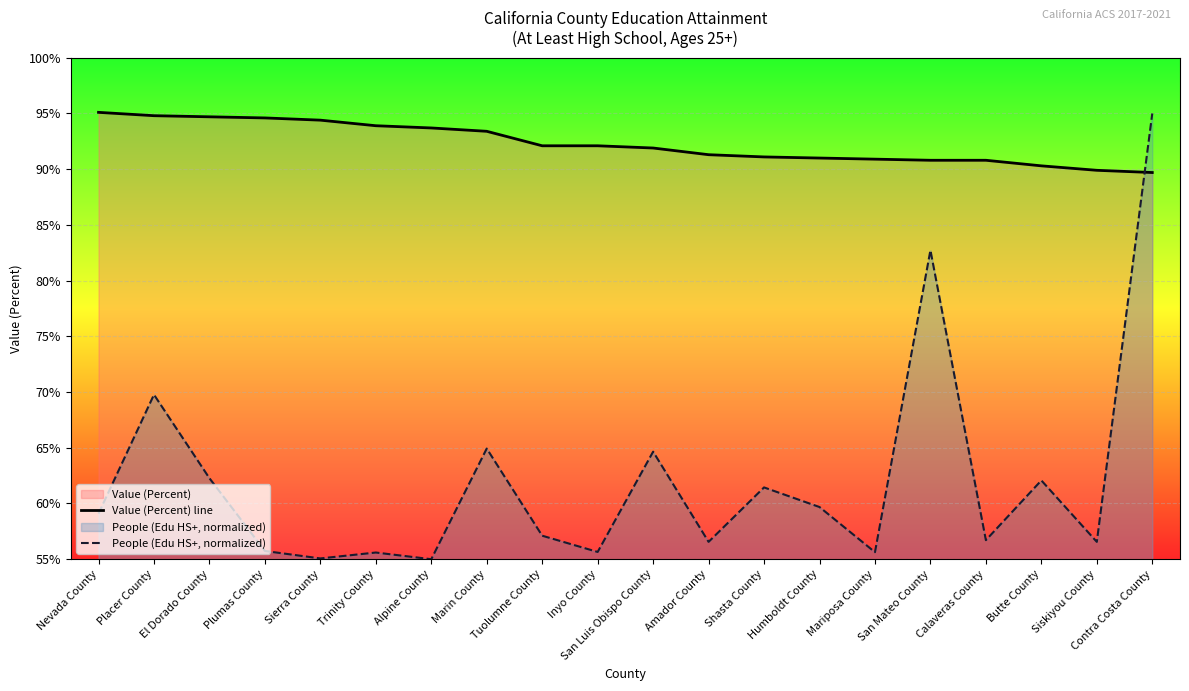

At which label is People (Edu HS+, normalized) closest to 75?

Placer County